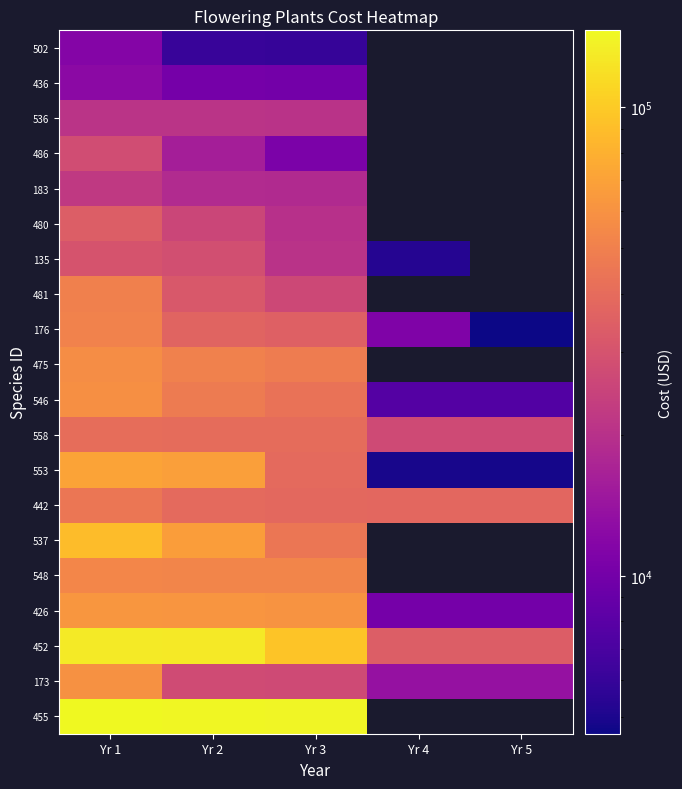

The value of 135 at Yr 1 is 30379.5. True or false?

True